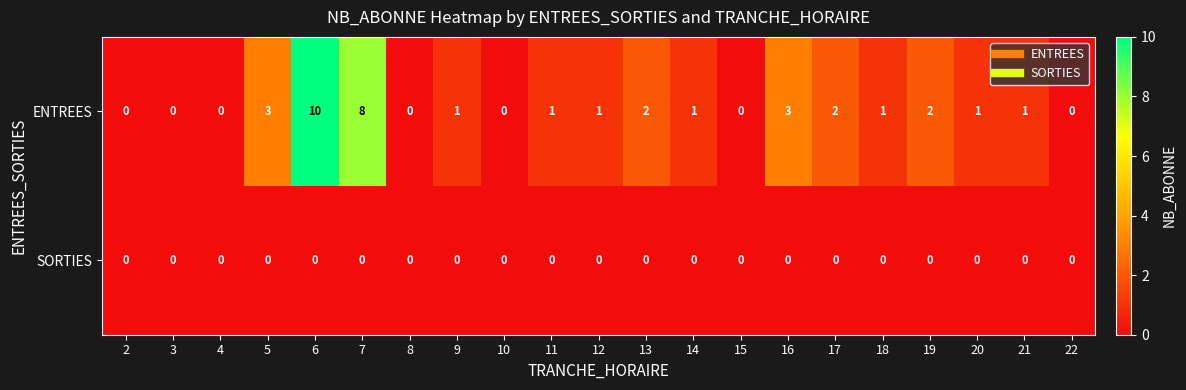

Rank the series by their average value, from lowest to highest.

SORTIES, ENTREES